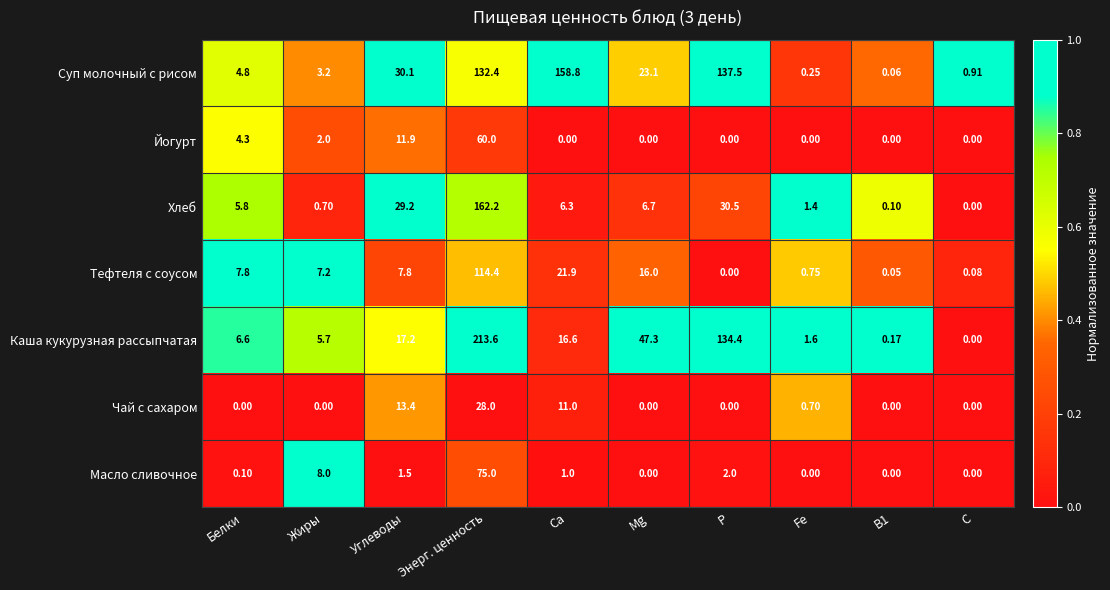

Where does the Тефтеля с соусом series first go above 7?

Белки